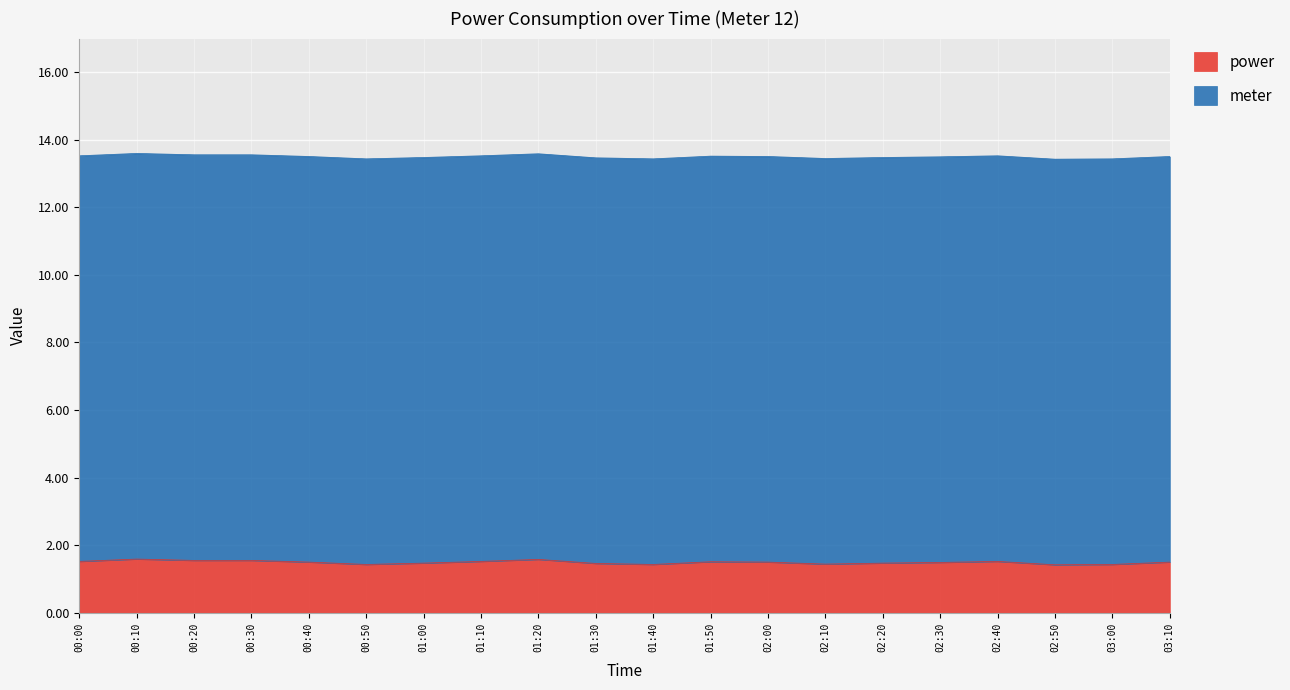

Reading left to right, extract all data points from this chart.

13.5	13.6	13.6	13.6	13.5	13.4	13.5	13.5	13.6	13.5	13.4	13.5	13.5	13.4	13.5	13.5	13.5	13.4	13.4	13.5